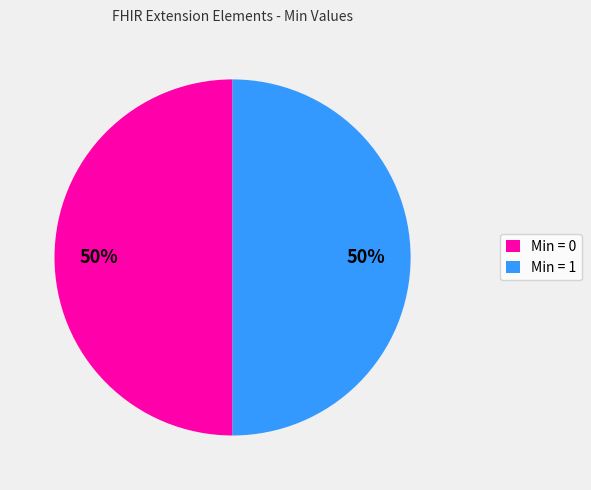

Is it true that Min = 1 is 60% of the pie?

False